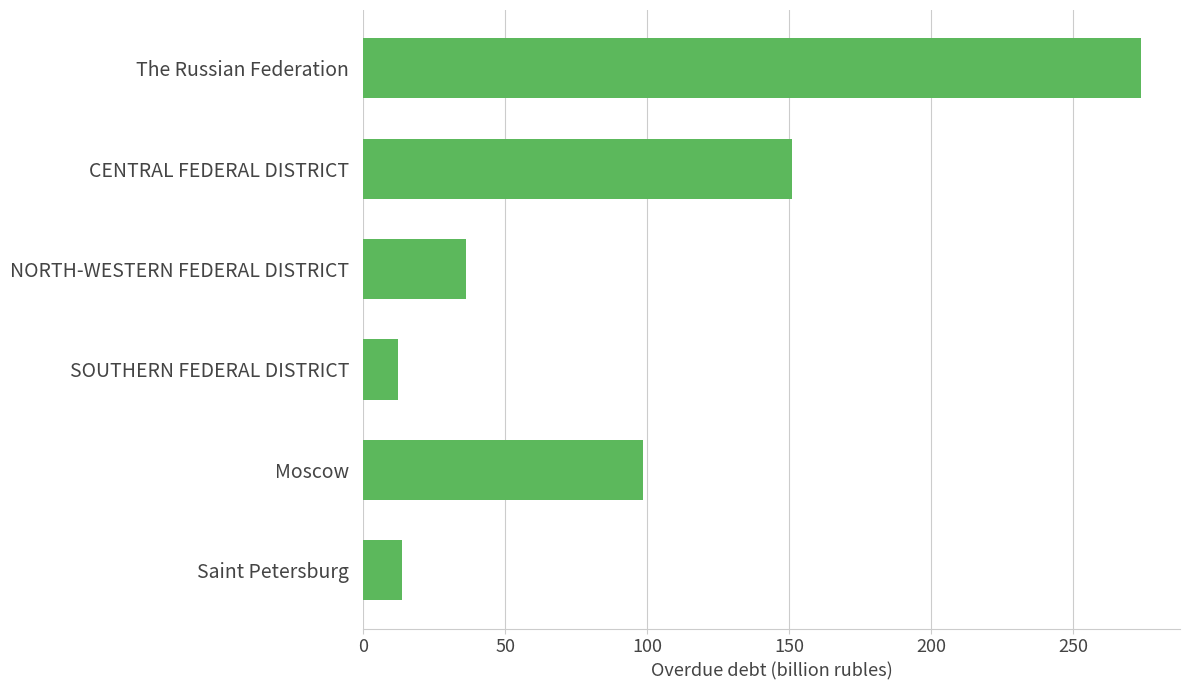

True or false: the data shows 12.4 at SOUTHERN FEDERAL DISTRICT.

True